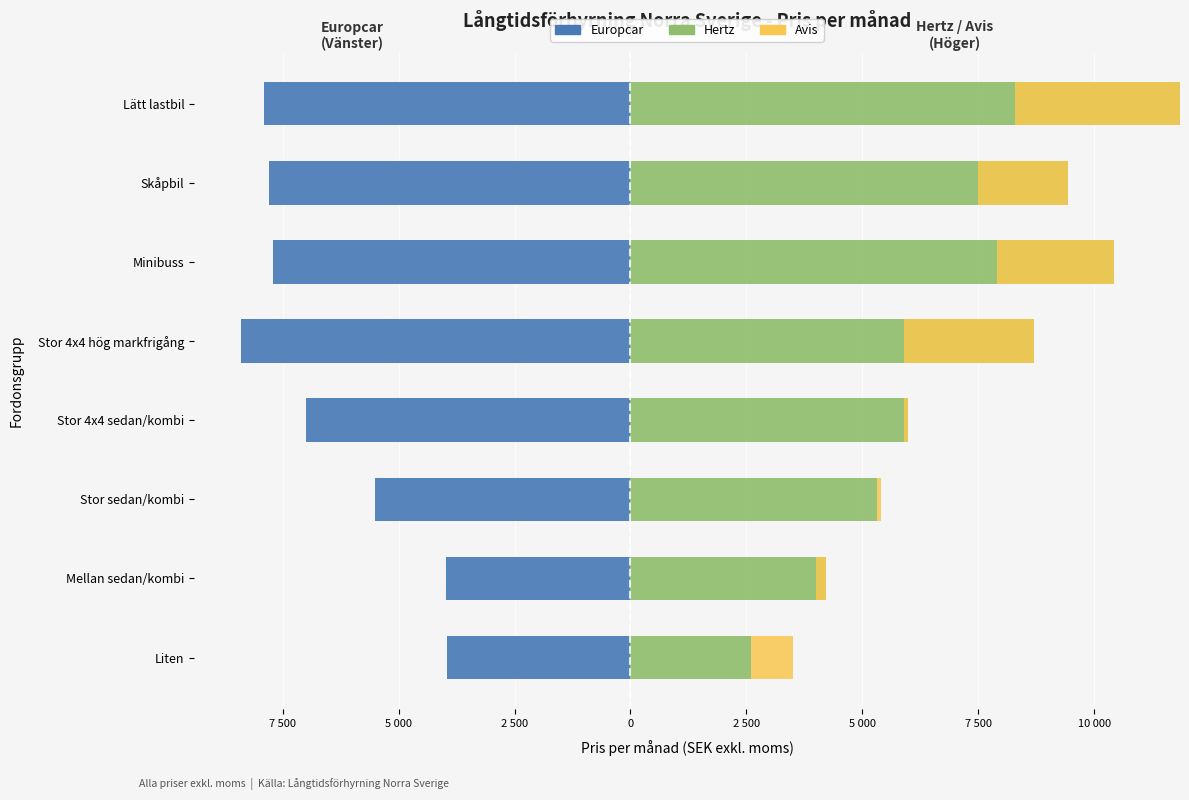

Which series has the largest total across all categories?

Hertz